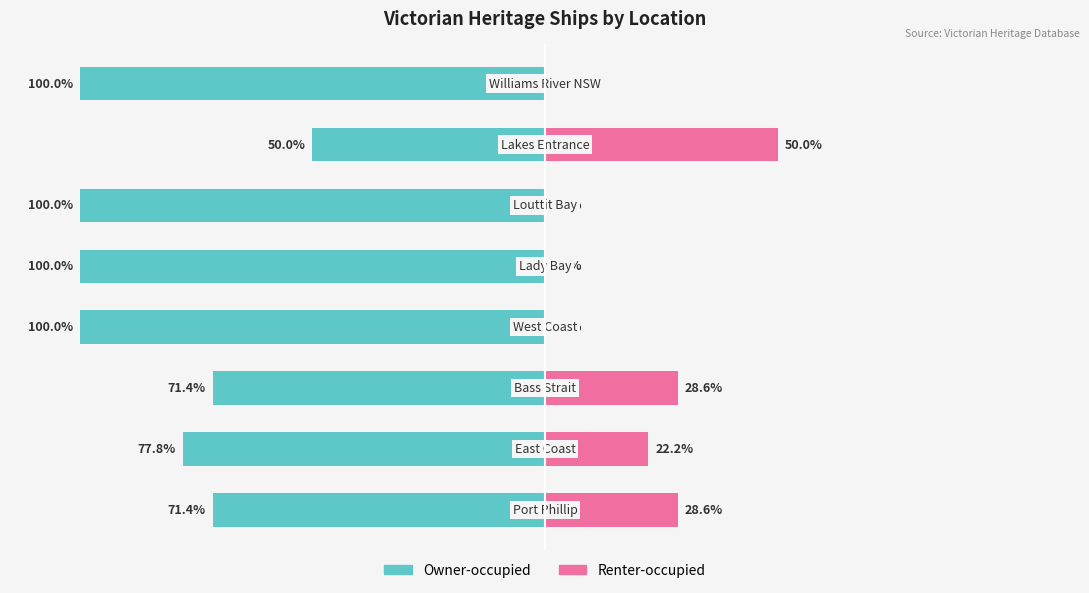

The Owner-occupied series shows -100.0 at 3. True or false?

True